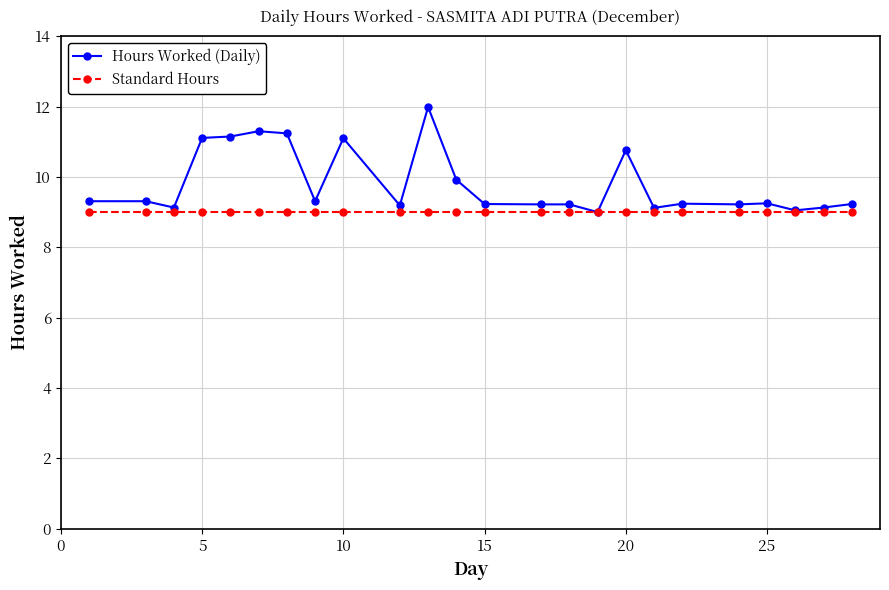

What is the lowest value of the Standard Hours series?

9.0